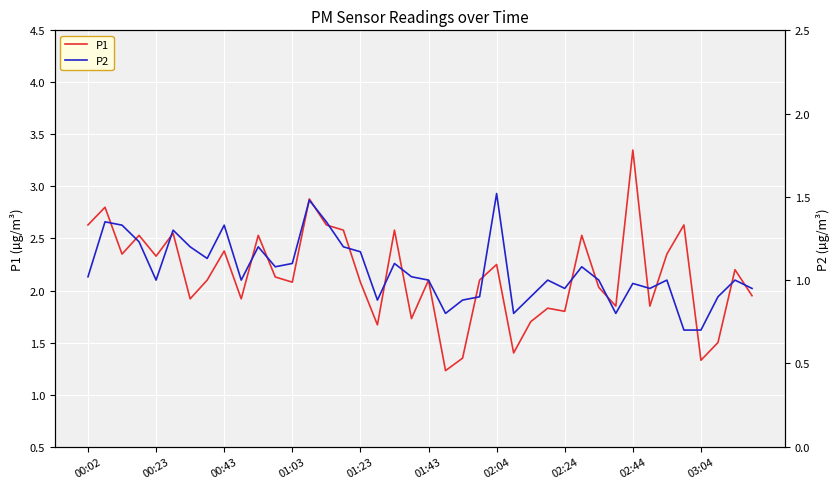

Which series changed the most between 15 and 27?

P1